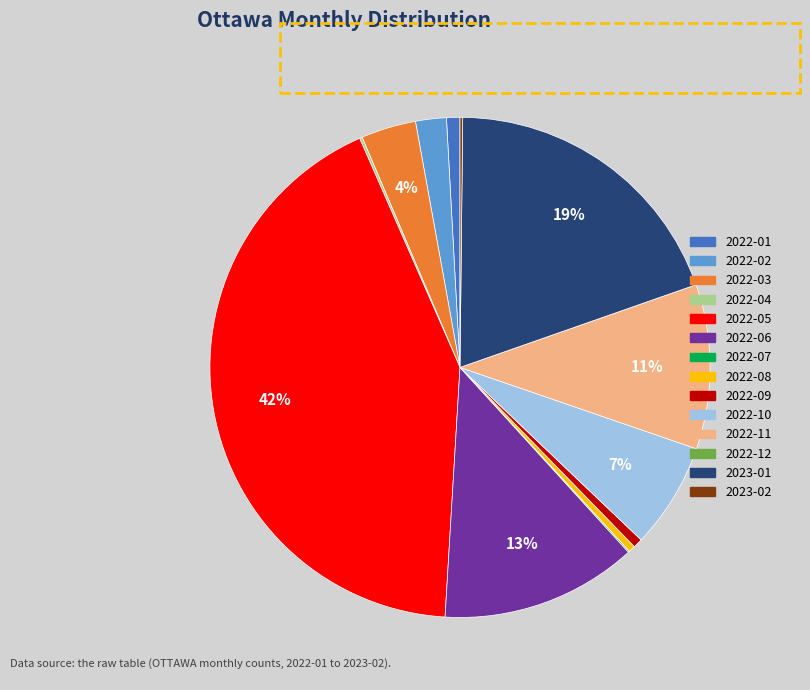

Which has a higher value, 2022-02 or 2022-05?

2022-05